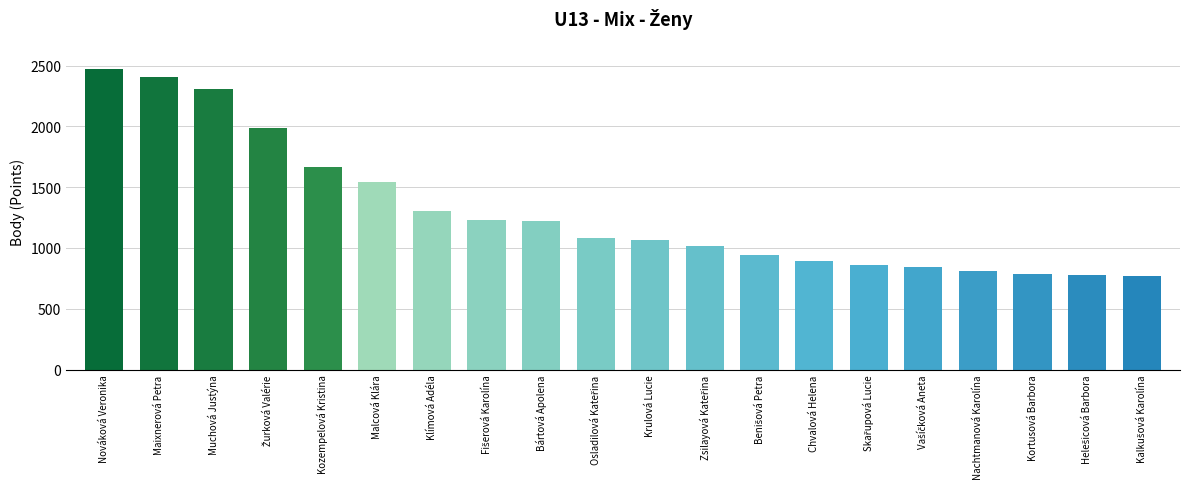

What value does the data have at Kortusová Barbora?

788